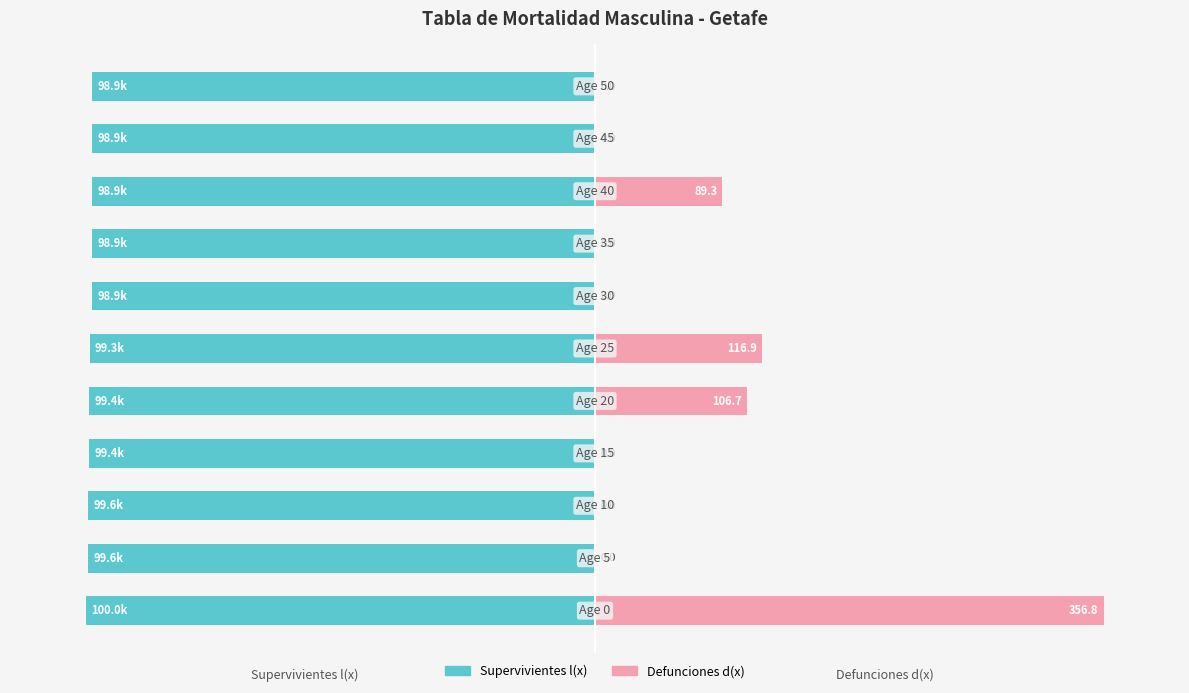

What is the difference between the maximum and minimum values in the Supervivientes l(x) series?

1.1